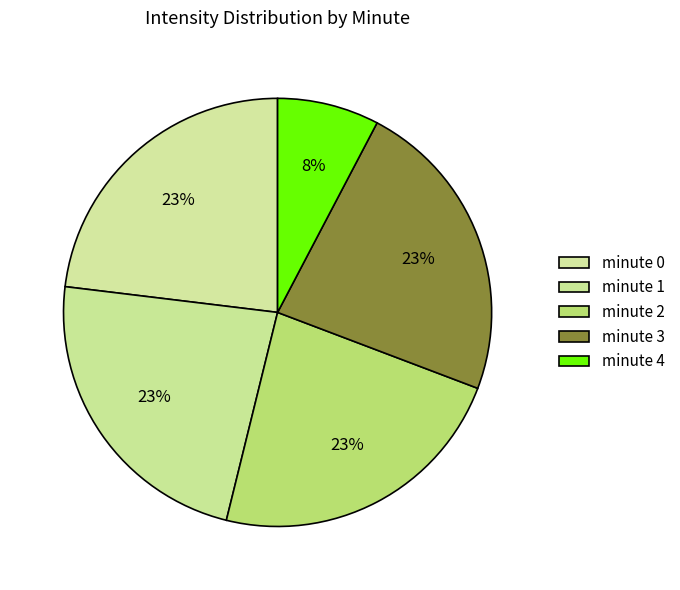

Does minute 0 account for over 50% of the chart?

No